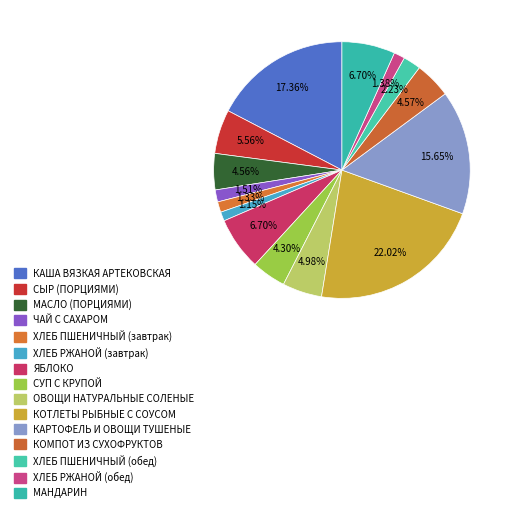

What percentage is the ХЛЕБ РЖАНОЙ (обед) slice, to the nearest percent?

1%